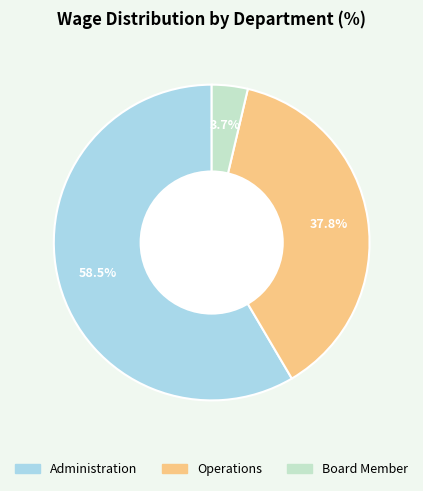

To the nearest percent, what percentage of the pie is Operations?

38%